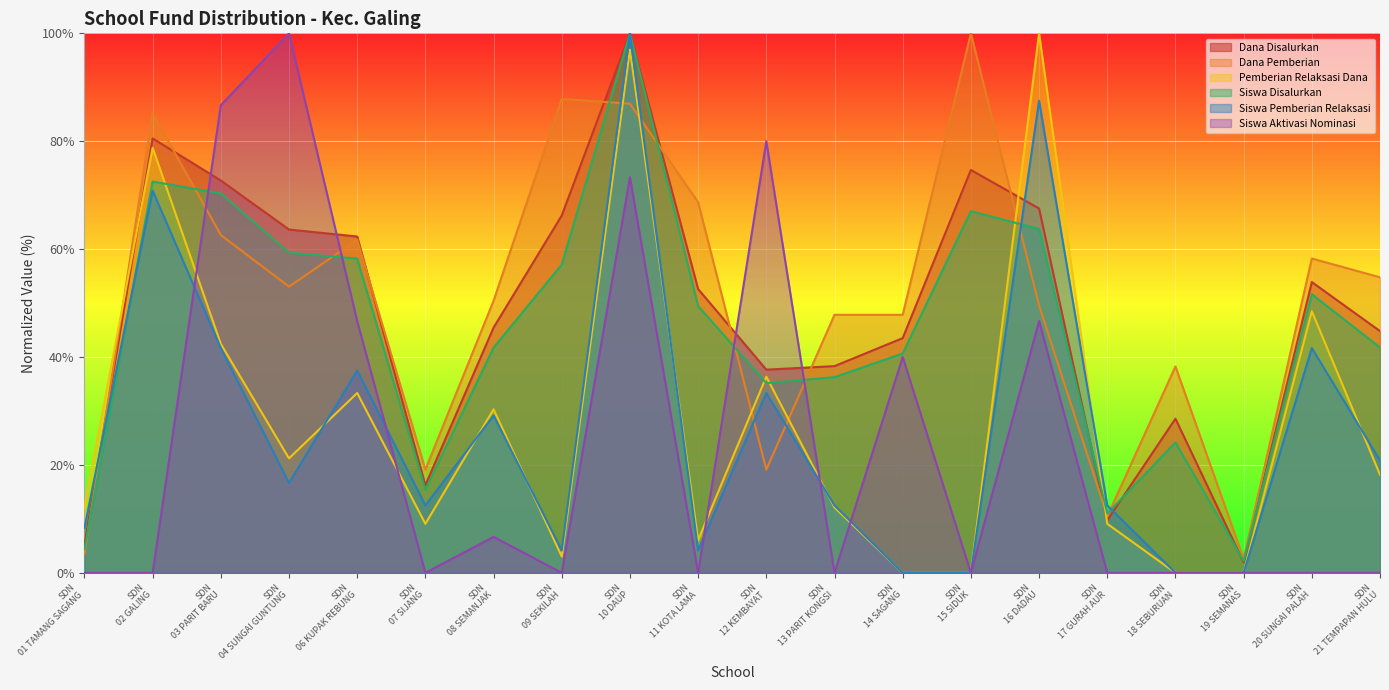

Where do Dana Pemberian and Siswa Disalurkan first cross each other?

SDN
01 TAMANG SAGANG and SDN
02 GALING